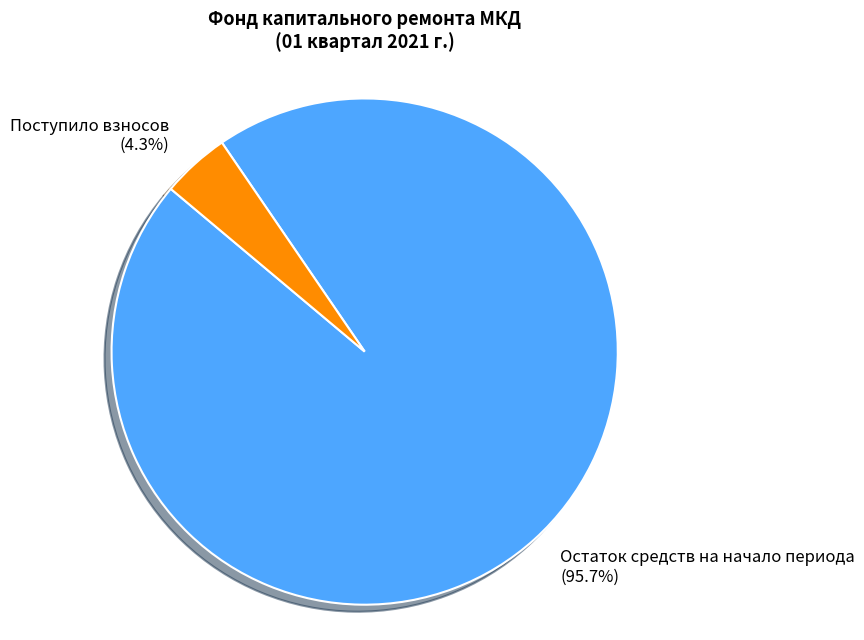

Which category has the smallest portion of the pie?

Поступило взносов